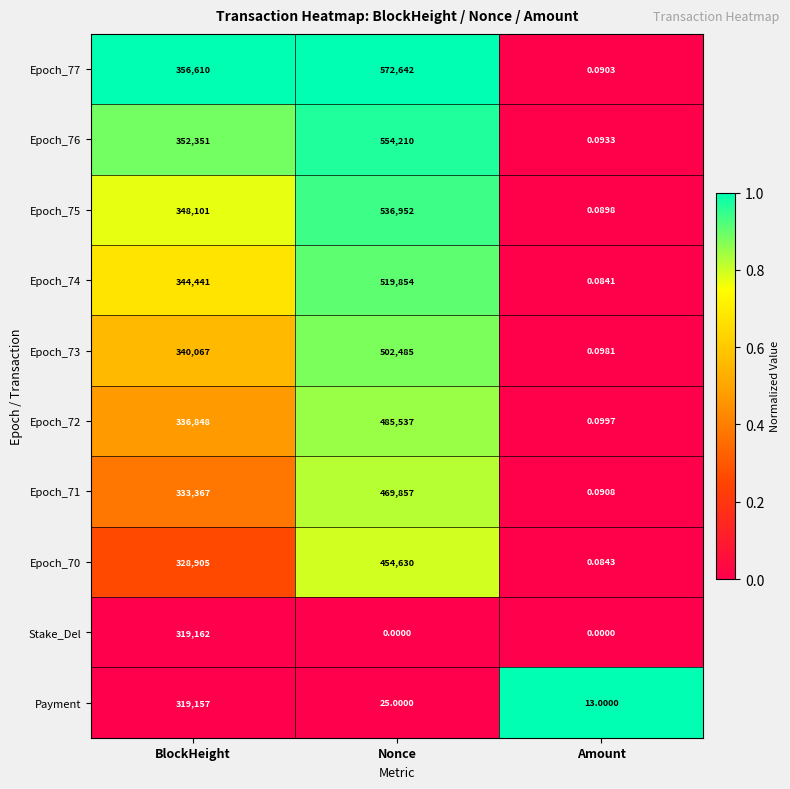

Which series changed the most between Nonce and Amount?

Epoch_77